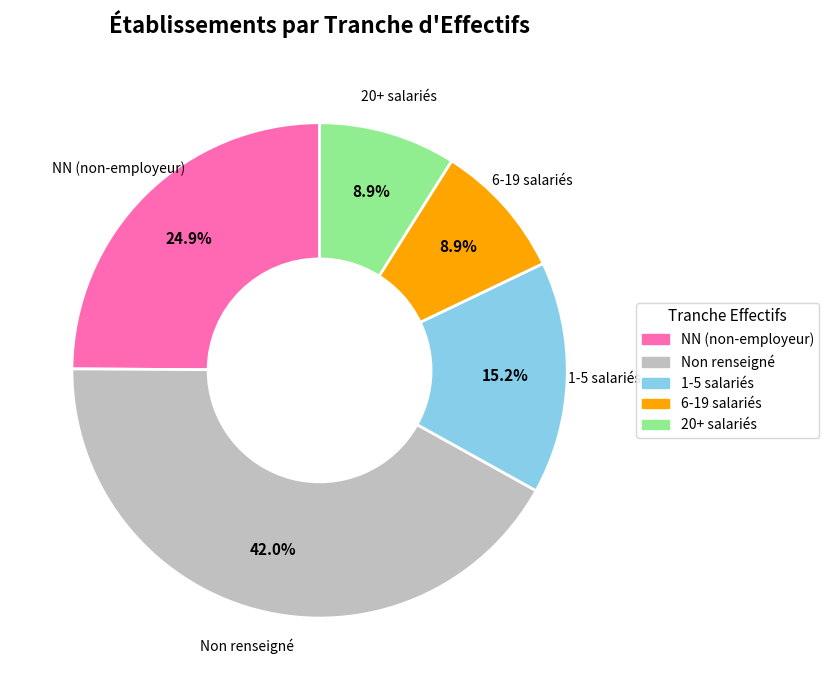

What is the ratio of the value at 1-5 salariés to the value at 6-19 salariés?

1.7